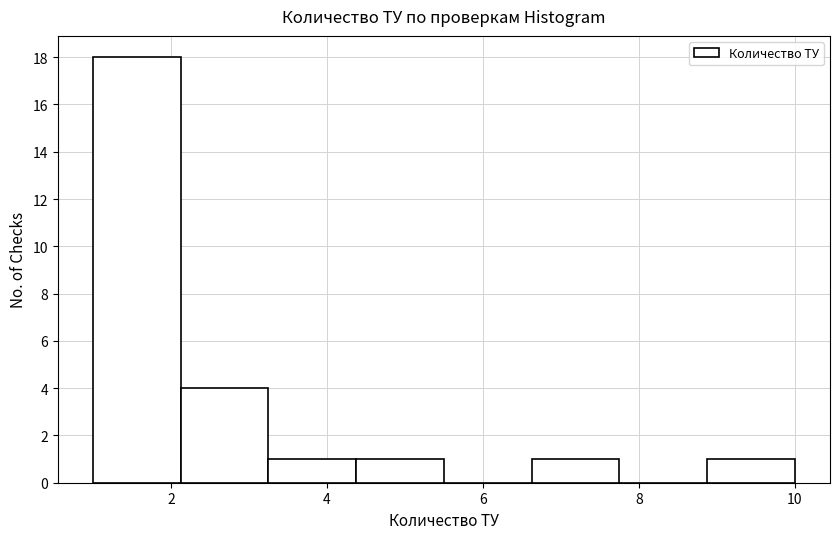

Which range on the x-axis has the tallest bar?

1.0 to 2.2